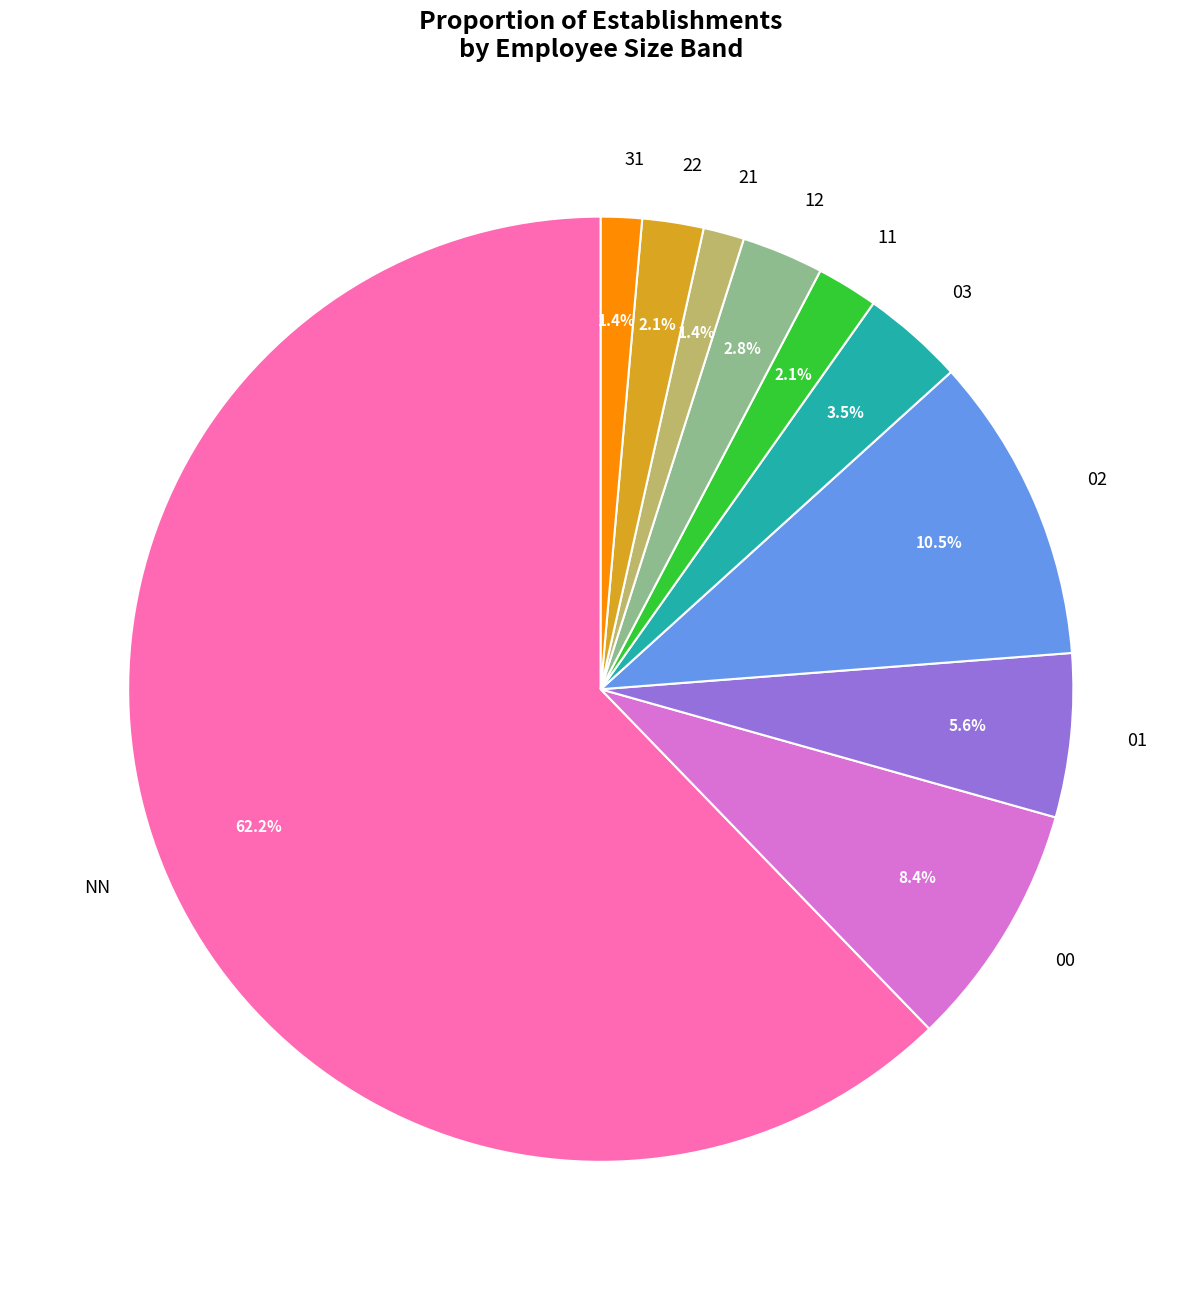

To the nearest percent, what portion does 11 represent?

2%